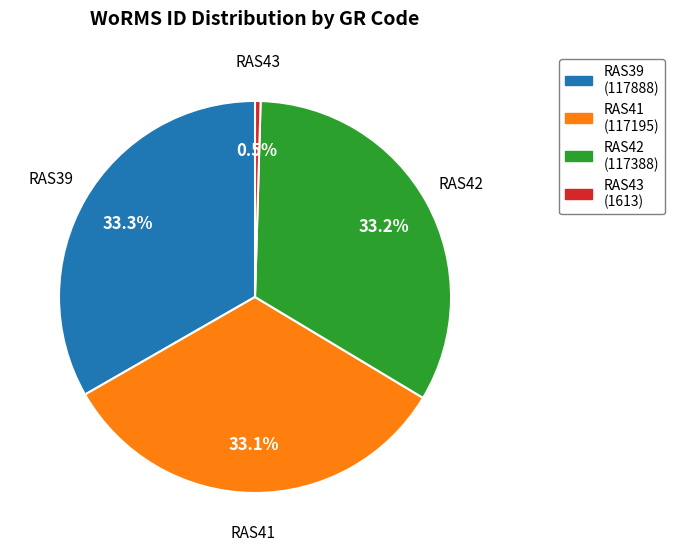

To the nearest percent, what is the average slice percentage?

25%